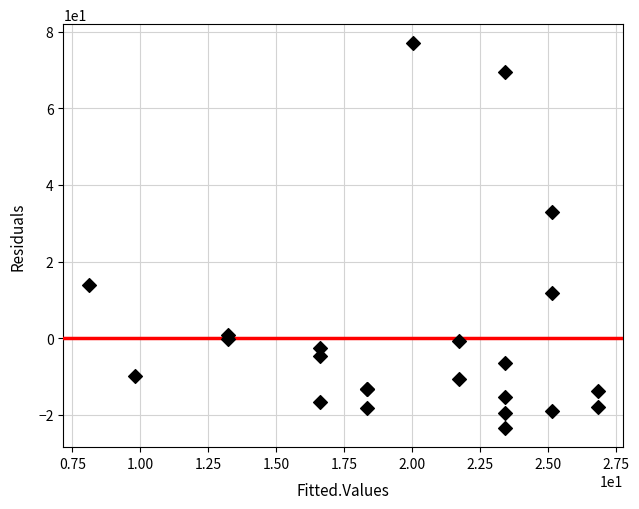

What Y value in the scatter plot is closest to 26?

32.9